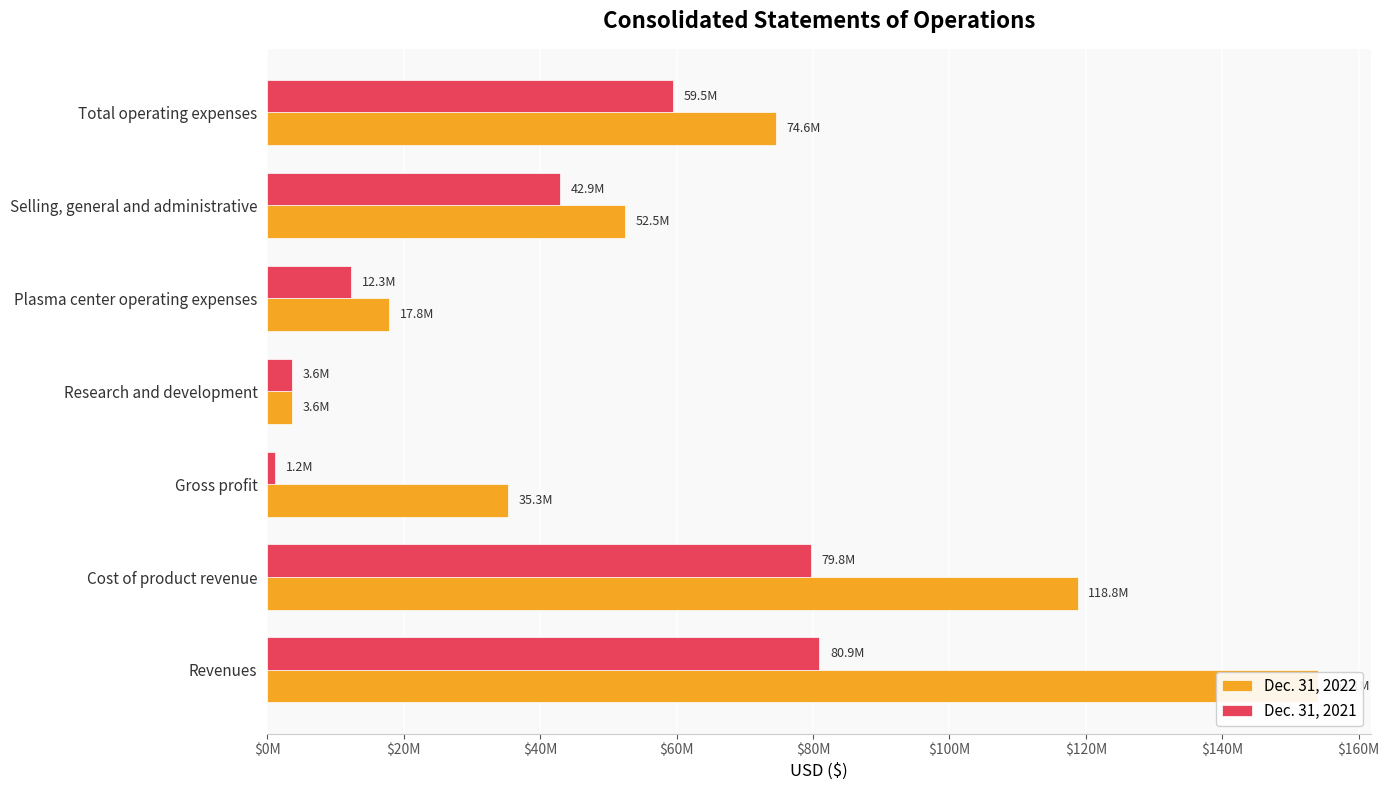

The Dec. 31, 2022 series shows 2413015 at Research and development. True or false?

False